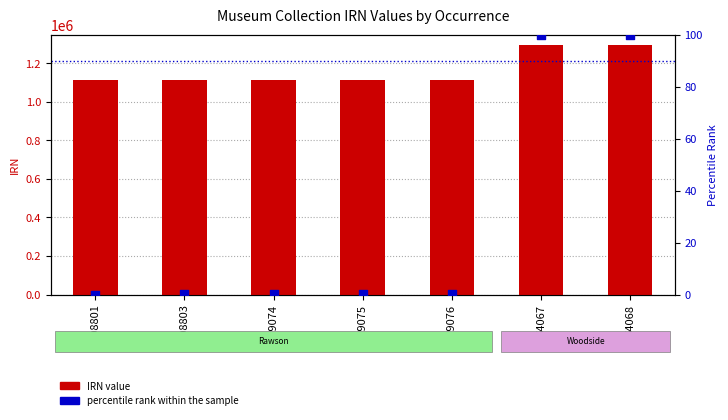

Is the value of IRN value at 209076 greater than the value of percentile rank within the sample at 64068?

Yes